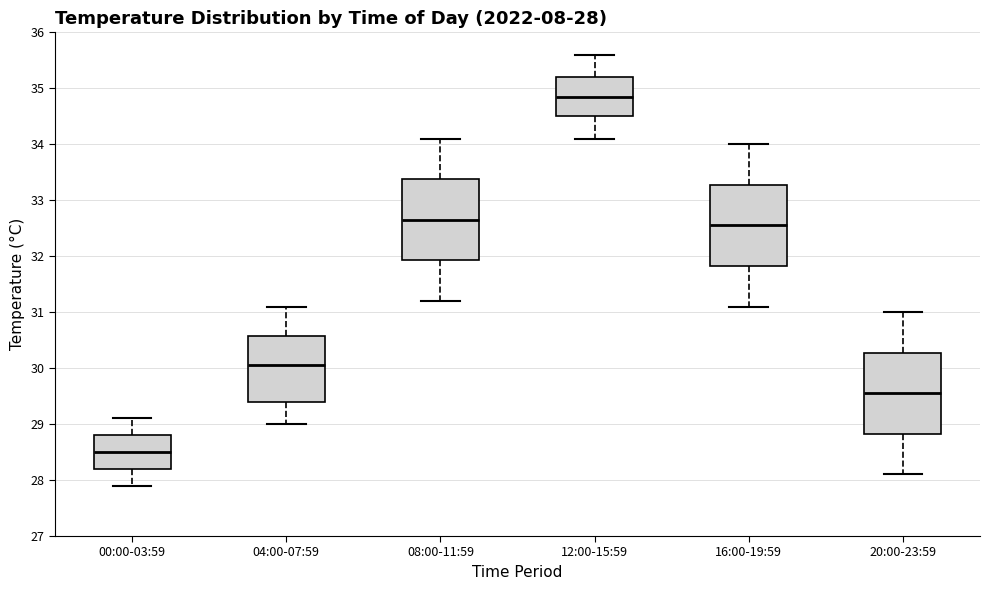

Which box has the highest median line?

12:00-15:59